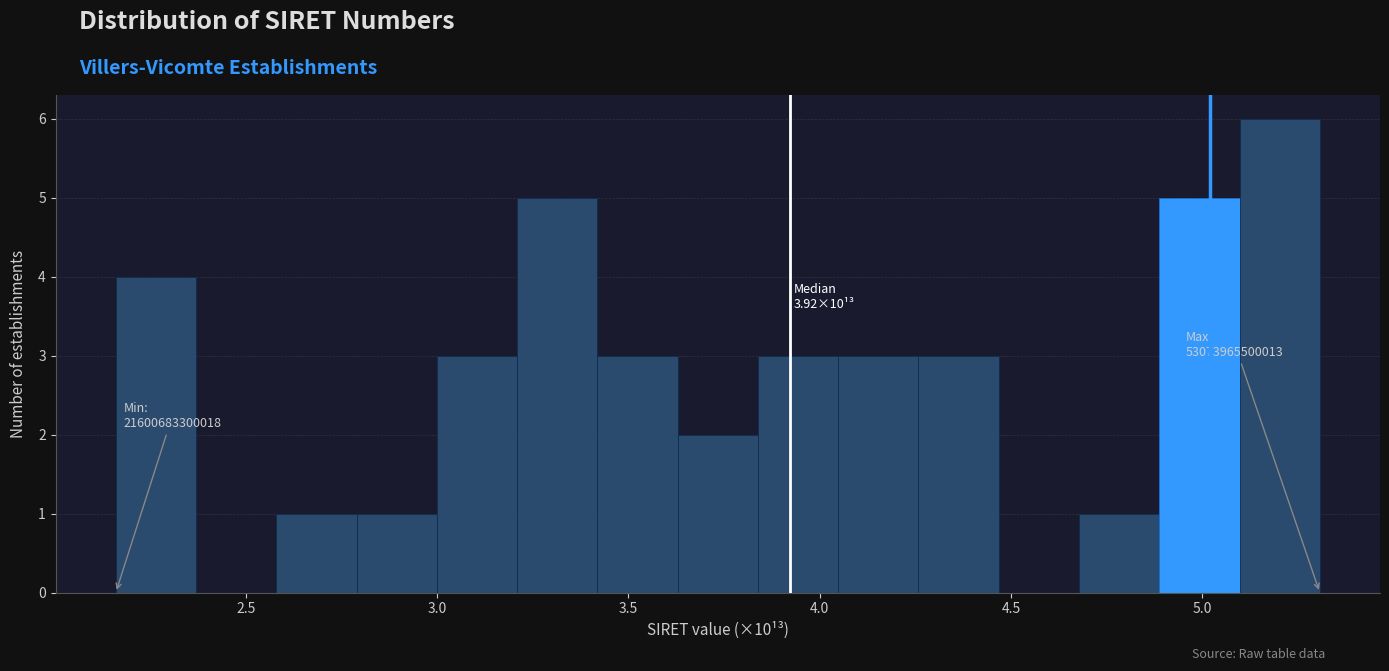

Over which range of the x-axis is the bar tallest?

5.10 to 5.30